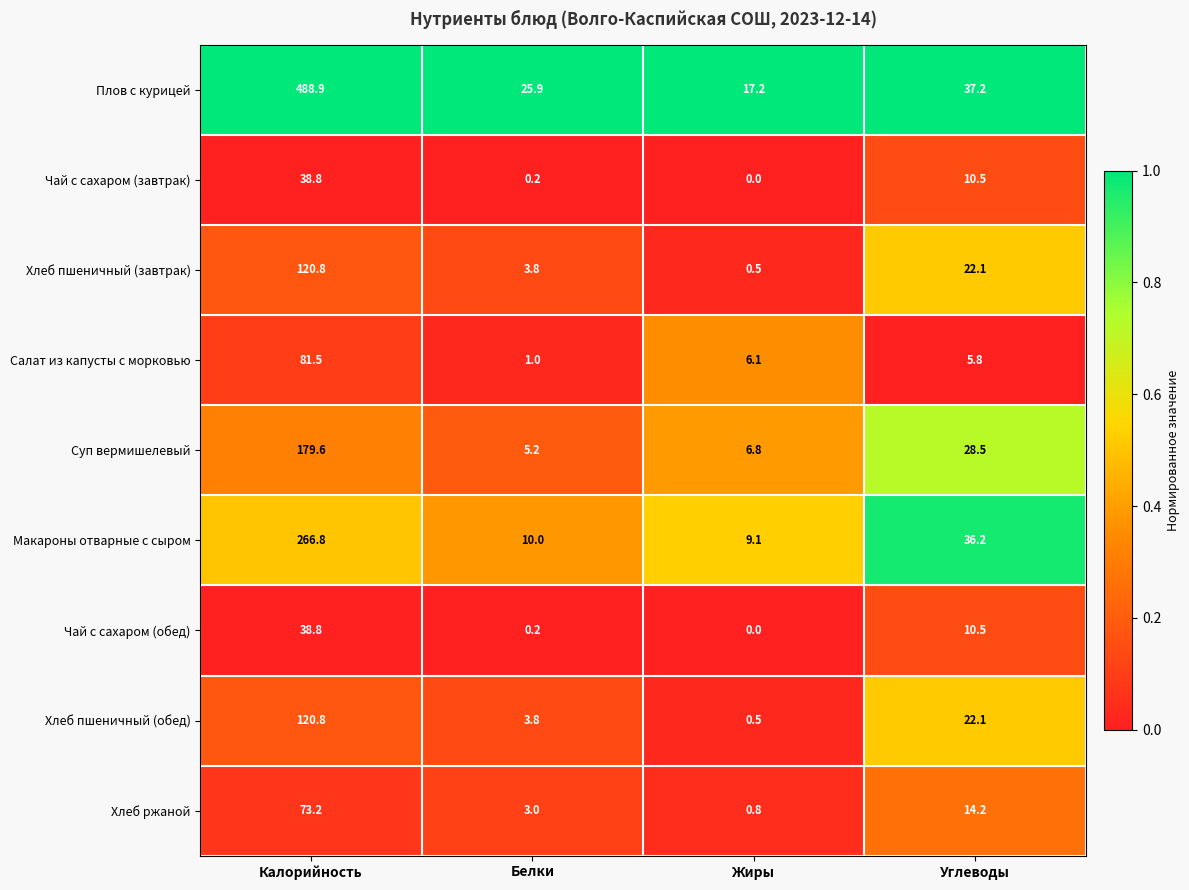

Is it true that Чай с сахаром (завтрак) equals 18.5 at Углеводы?

False